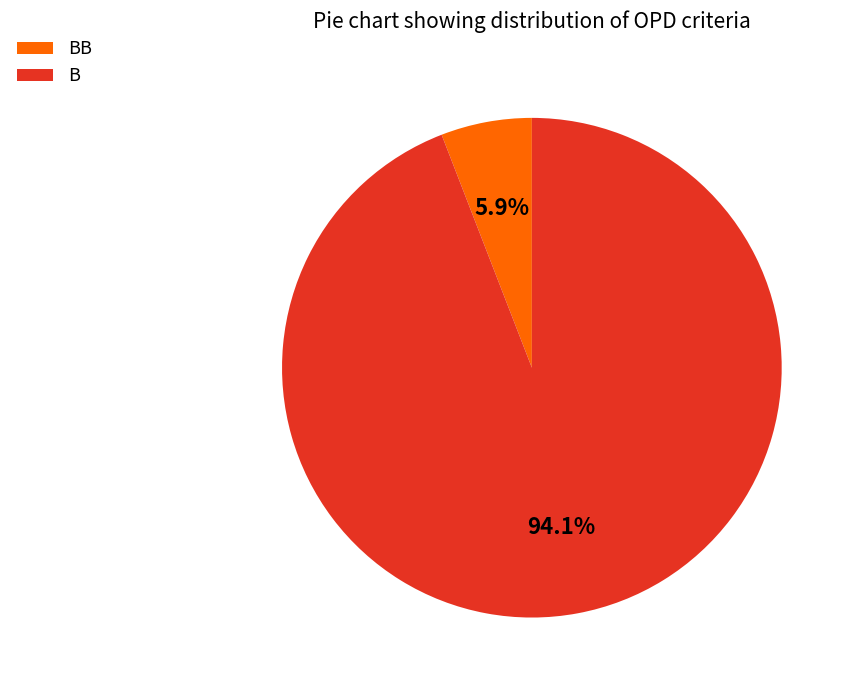

What percentage is NOT represented by BB?

94.1%